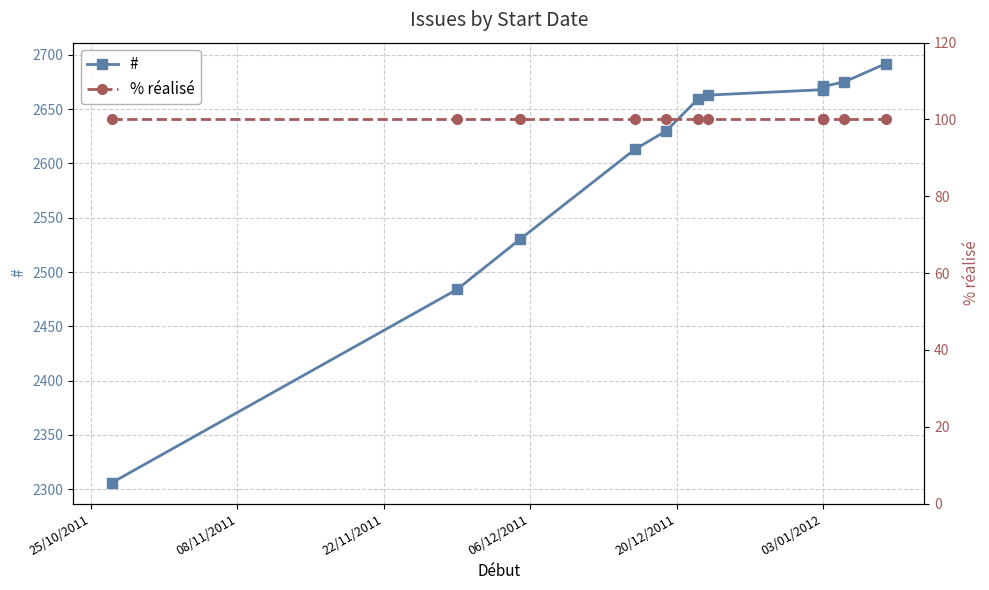

What position from the left is 06/12/2011?

4